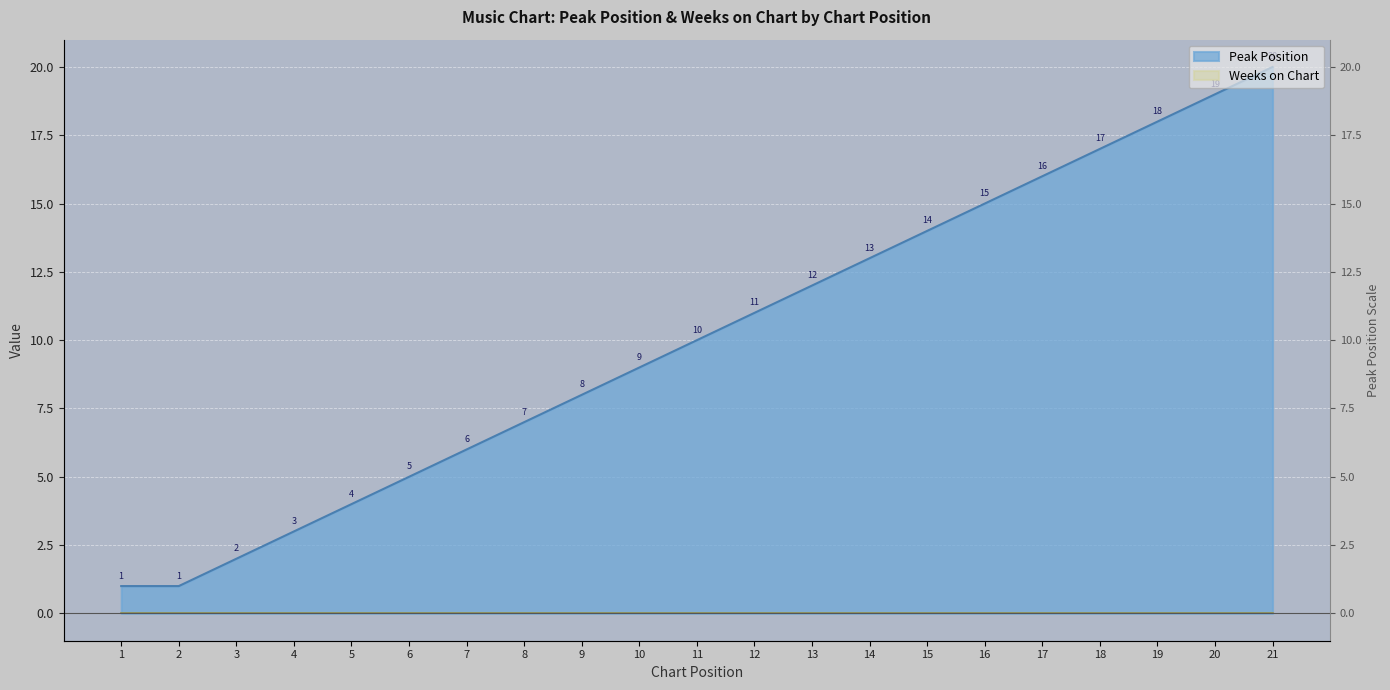

How many values are below 10?

10